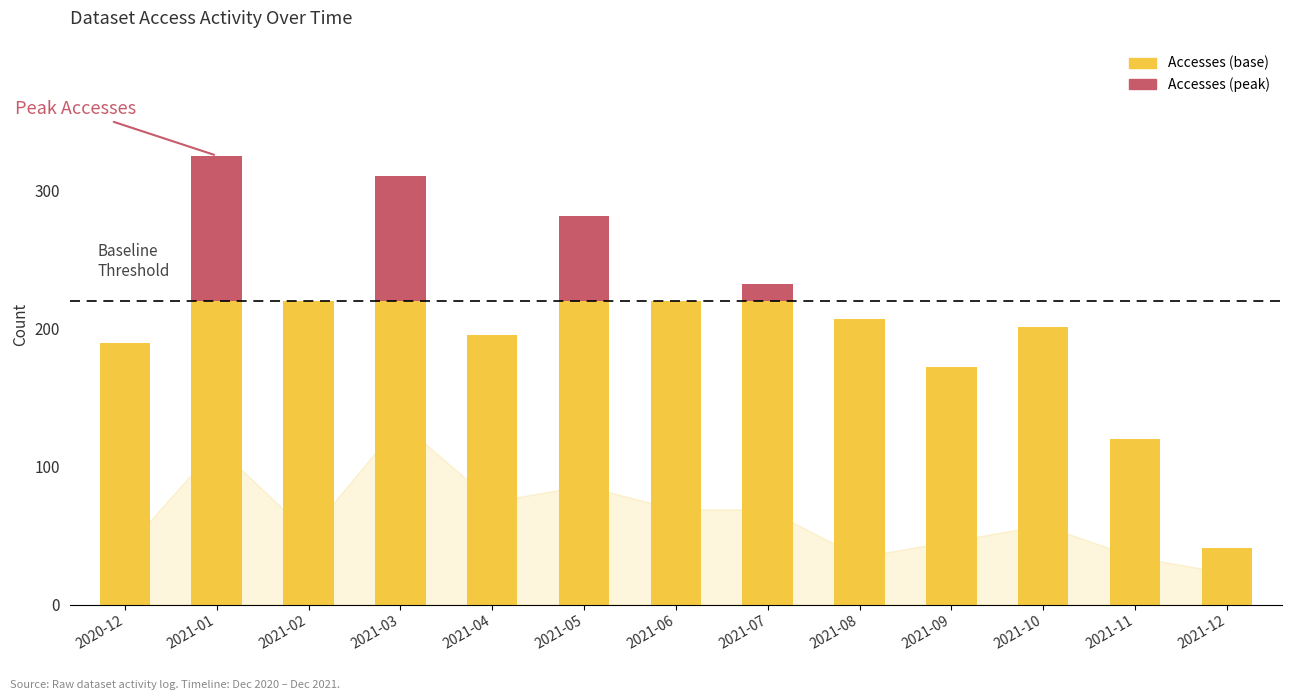

Where is Accesses (base) nearest to the value 130?

2021-11